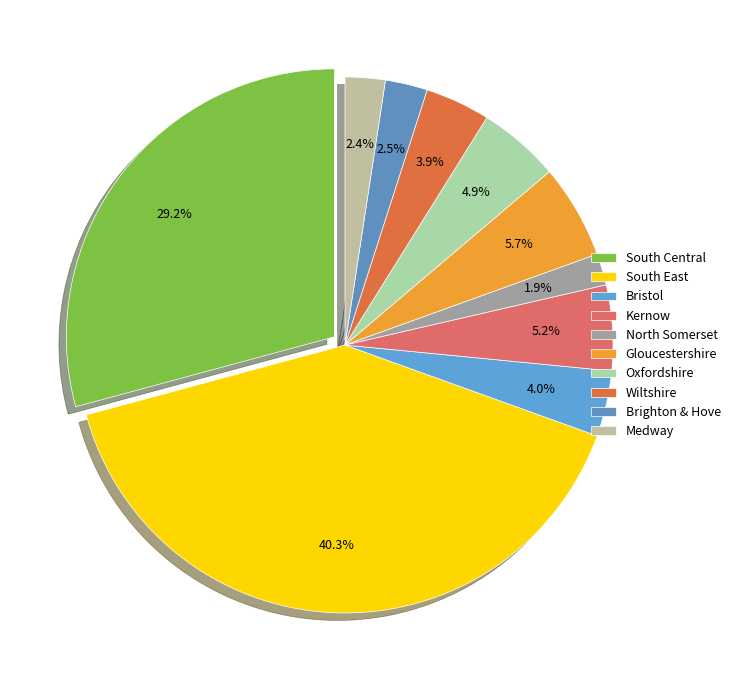

Count the number of slices in the pie.

10